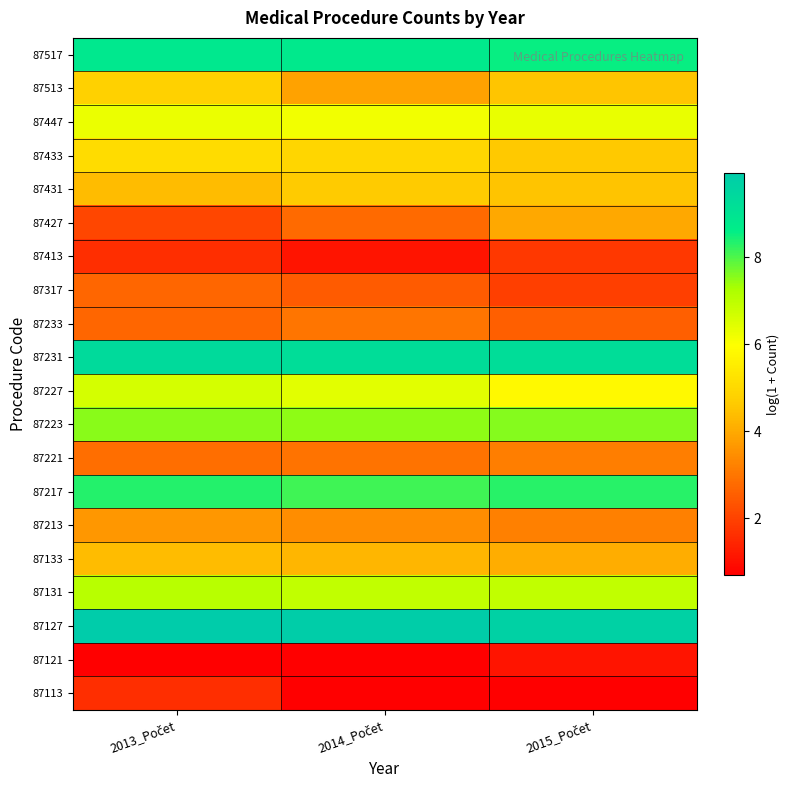

Which category has the lowest value across all series?

2014_Počet